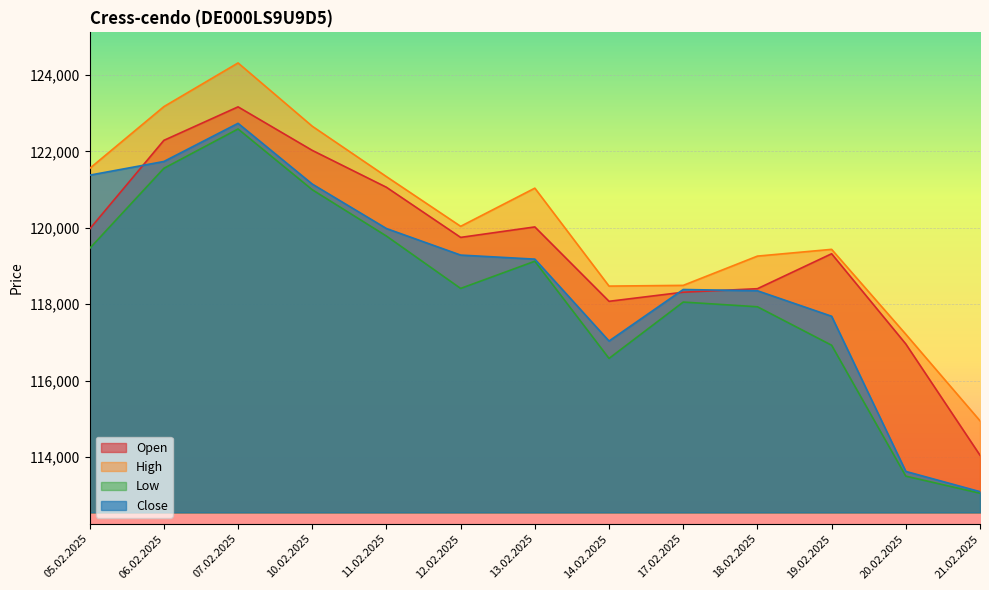

What are all the series names shown in the legend?

Open, High, Low, Close